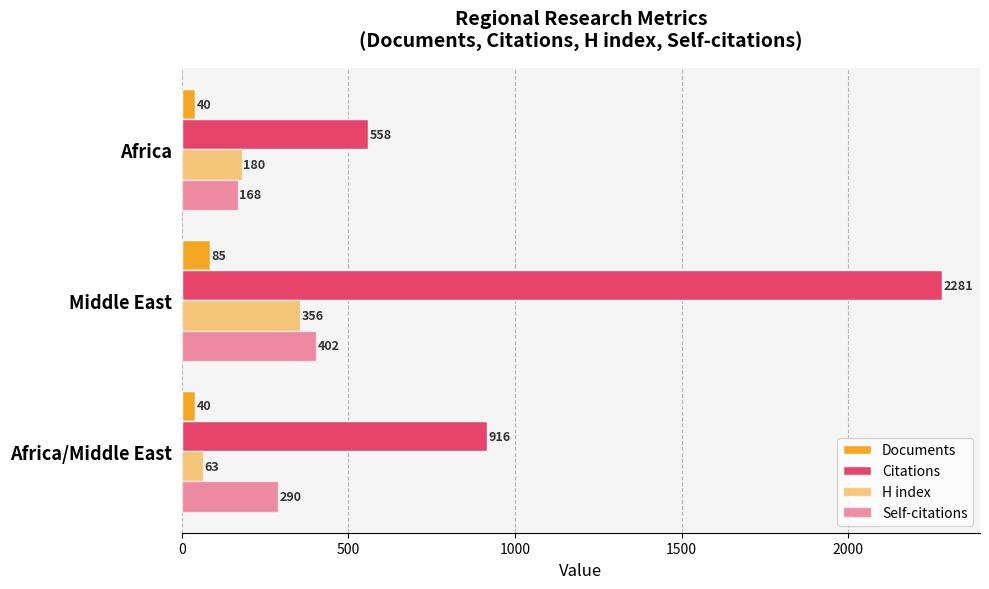

Which series has the largest total across all categories?

Citations